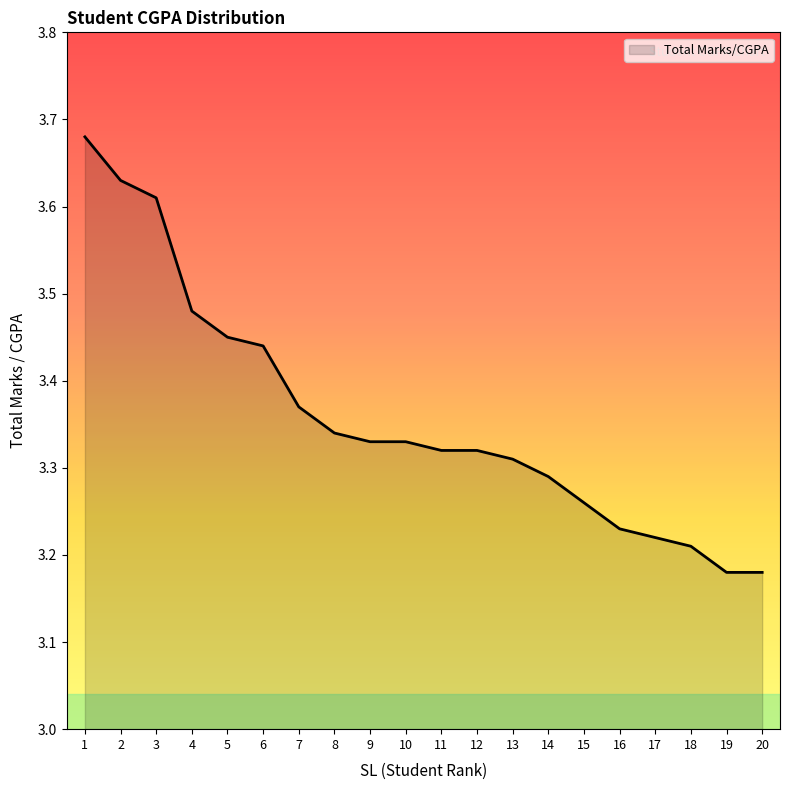

Does the chart display data point markers on the line(s)?

No